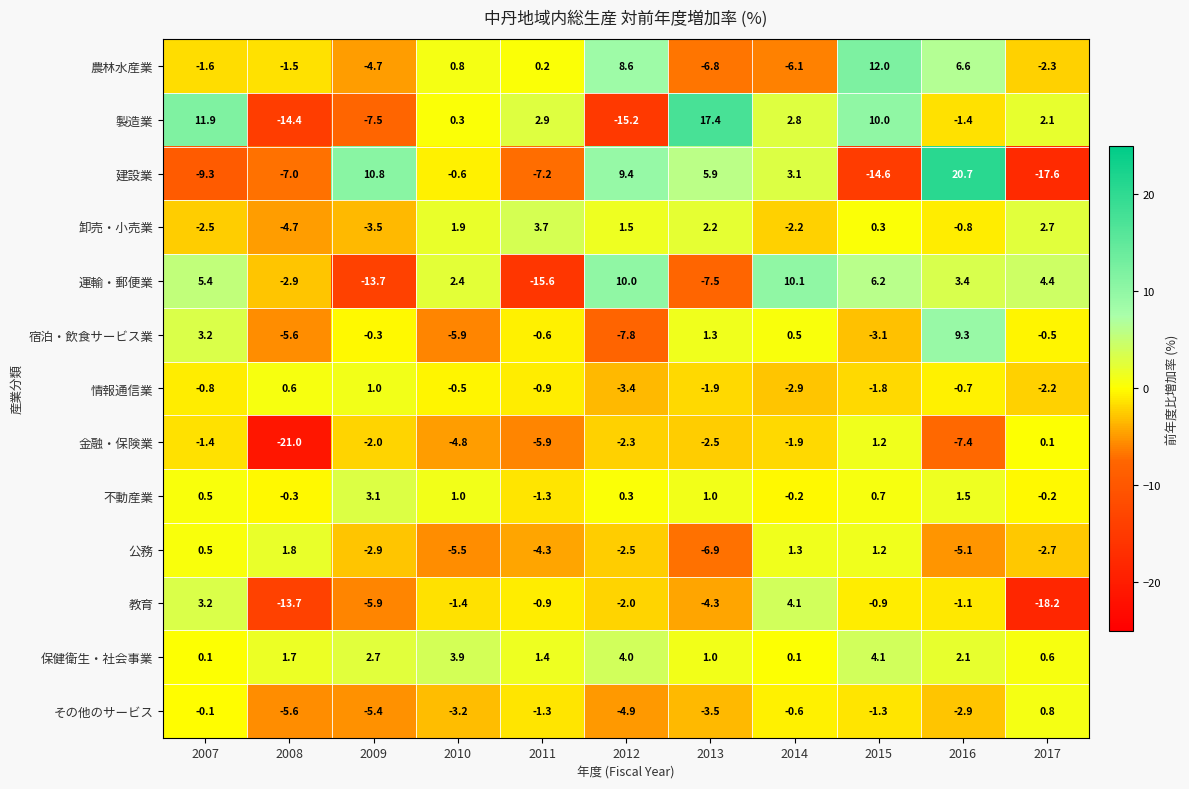

Which series has the largest range (max minus min)?

建設業